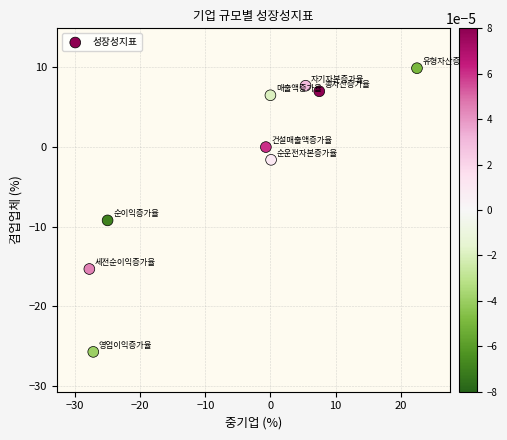

What Y value in the scatter plot is closest to -7?

-9.2